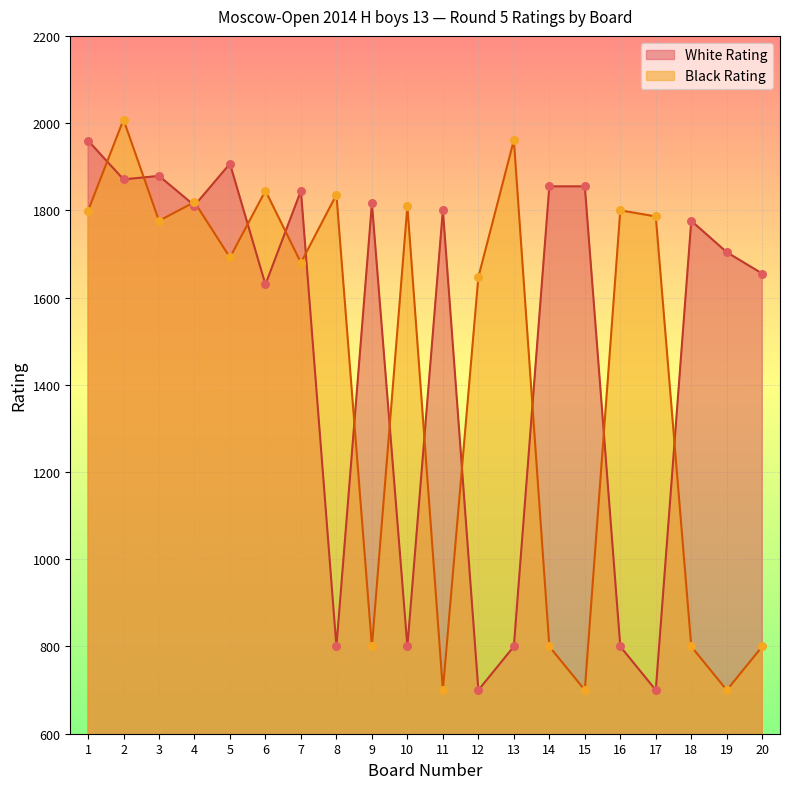

What is the total value across all series at 7?

3525